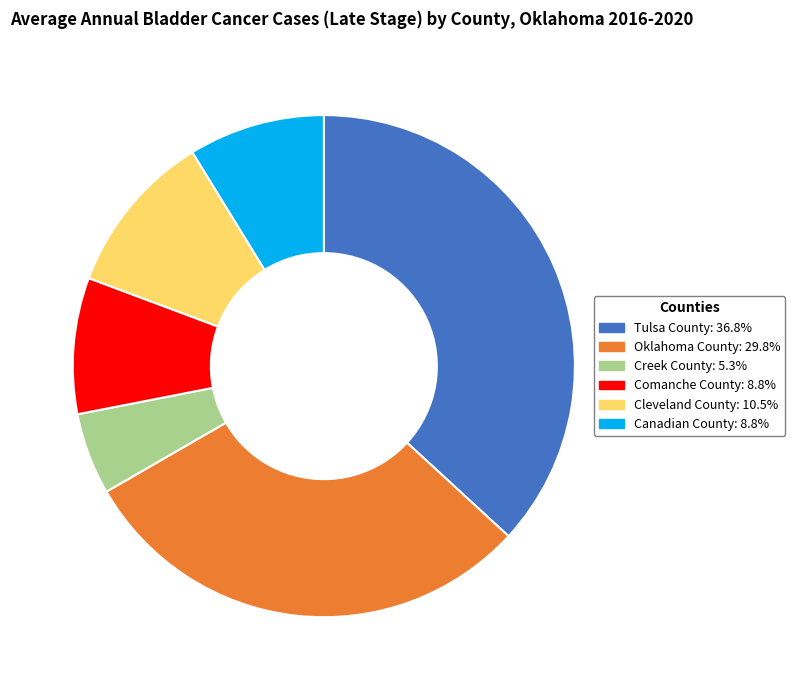

Is it true that Creek County is 5% of the pie?

True